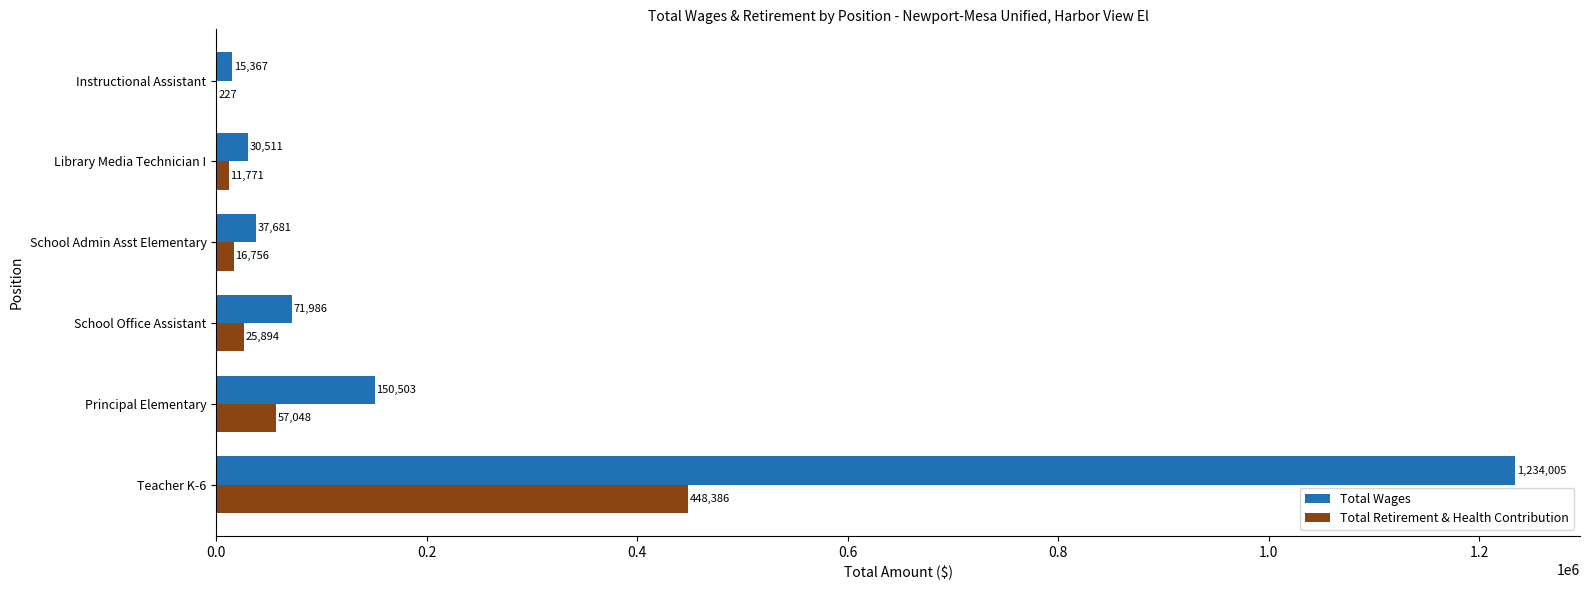

How many distinct data groups are displayed?

2